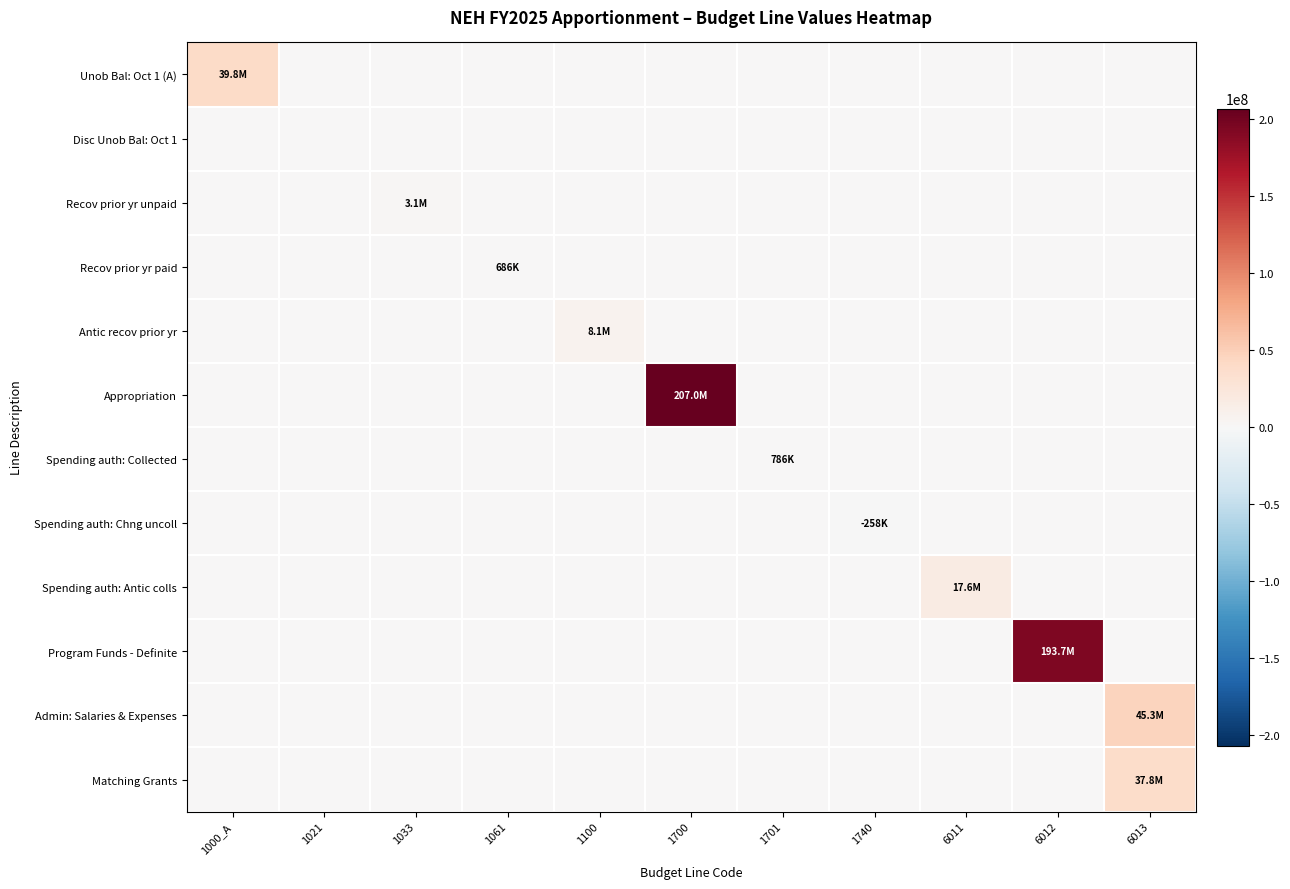

What is the total value across all series at 1701?

786440